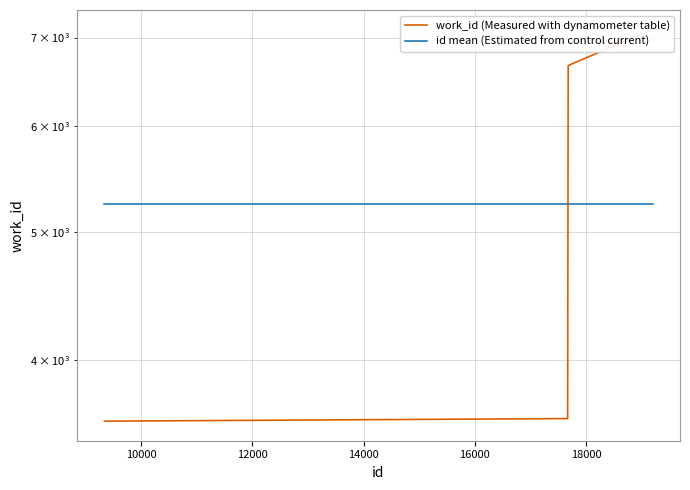

Which series ends up on top after the final intersection of work_id (Measured with dynamometer table) and id mean (Estimated from control current)?

work_id (Measured with dynamometer table)